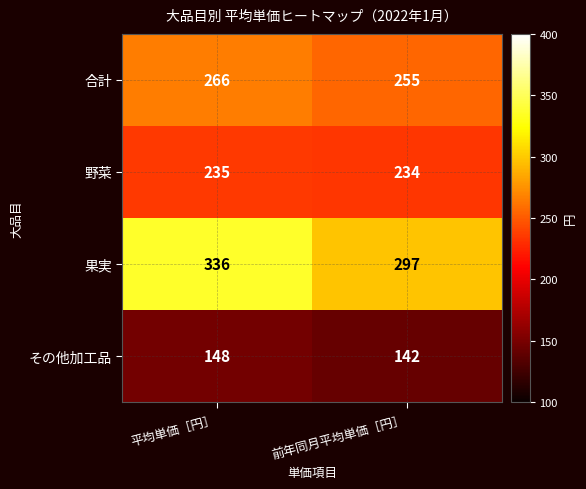

Reading right to left, transcribe all the data shown in this chart.

合計: 255	266
野菜: 234	235
果実: 297	336
その他加工品: 142	148